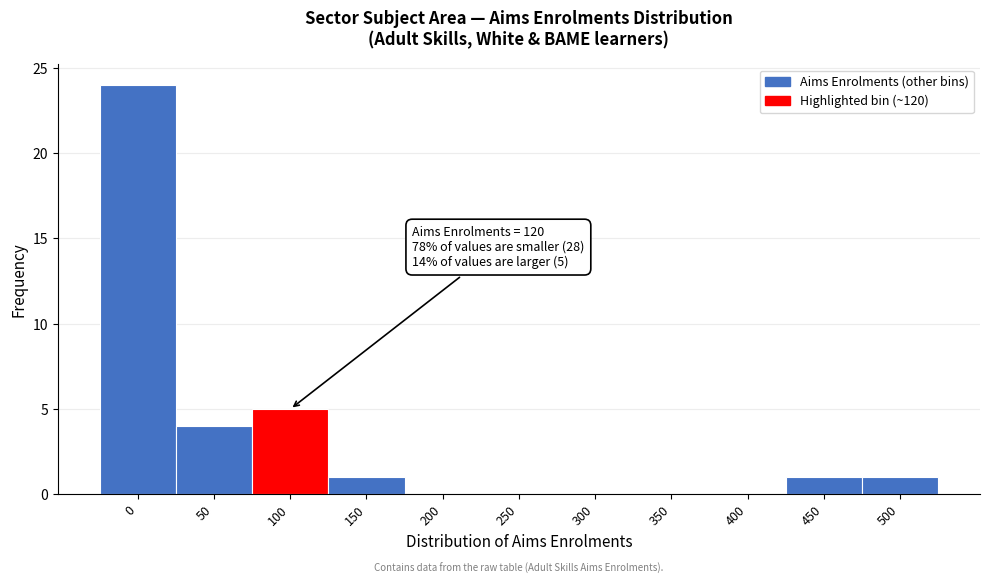

Reading right to left, list all the values displayed in this chart.

500=1	450=1	400=0	350=0	300=0	250=0	200=0	150=1	100=5	50=4	0=24